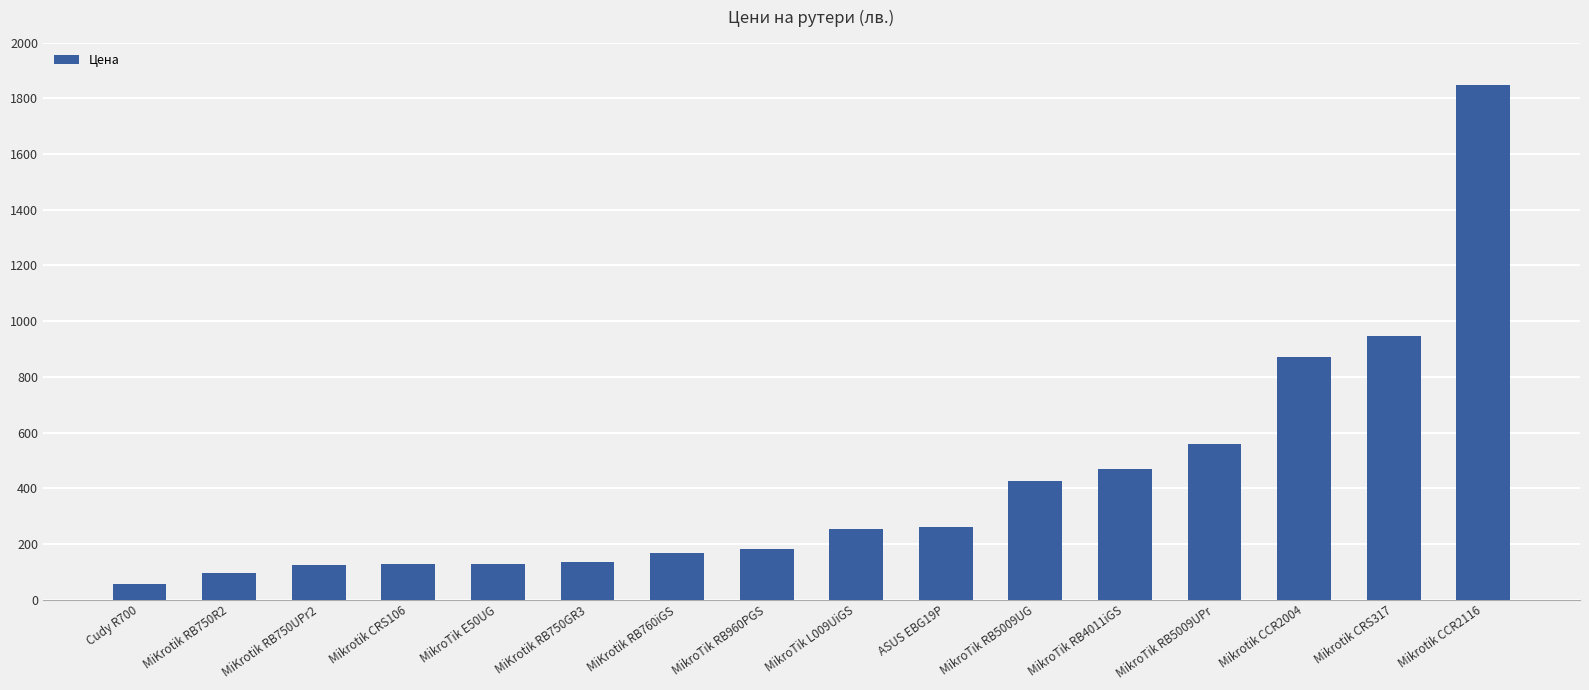

Which label corresponds to the largest value in the chart?

Mikrotik CCR2116